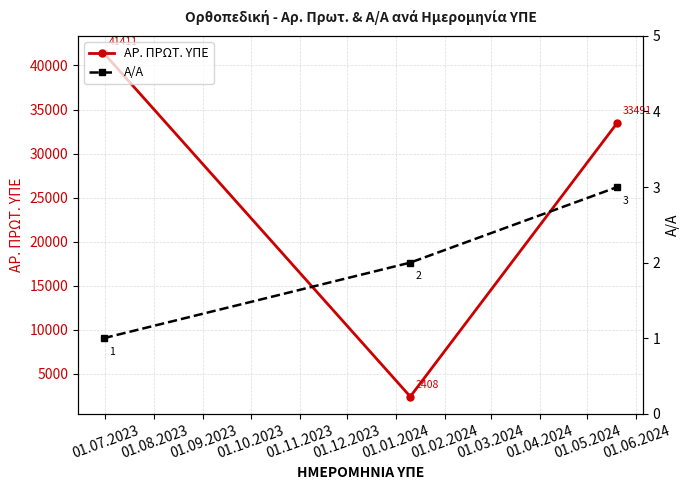

Count the ΑΡ. ΠΡΩΤ. ΥΠΕ values in the range 2408 to 41411.

3